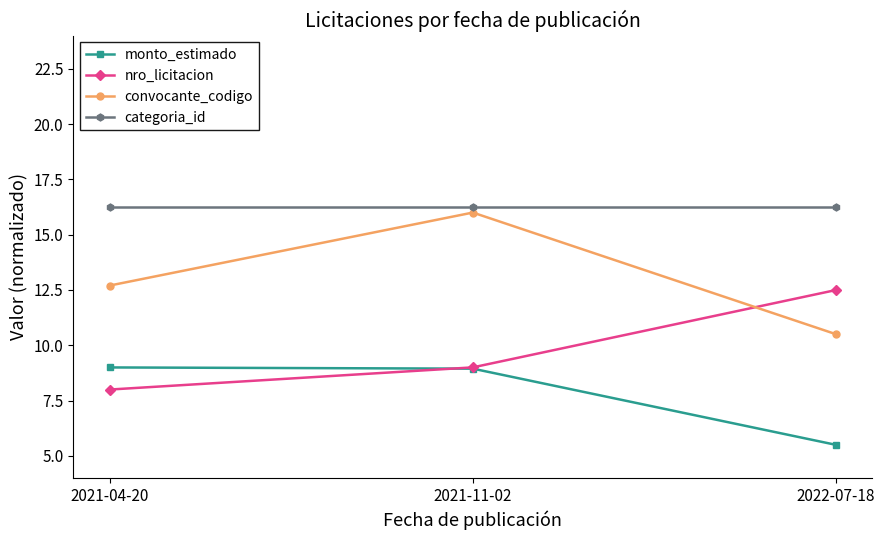

The categoria_id series shows 4.0 at 2021-04-20. True or false?

False